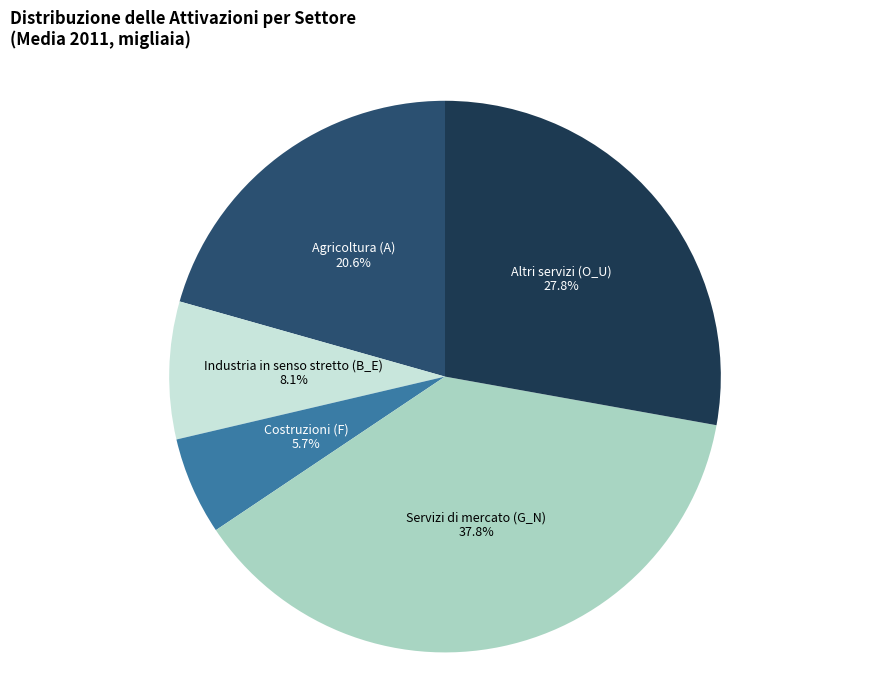

Is there any slice that represents more than half of the pie?

No